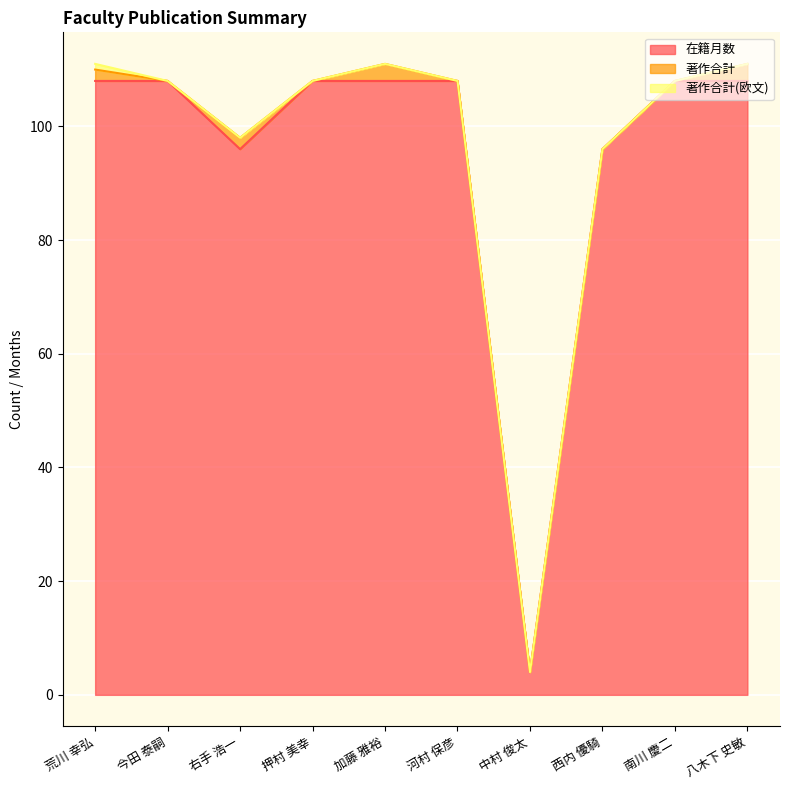

What is the difference between the maximum and minimum values in the 著作合計 series?

3